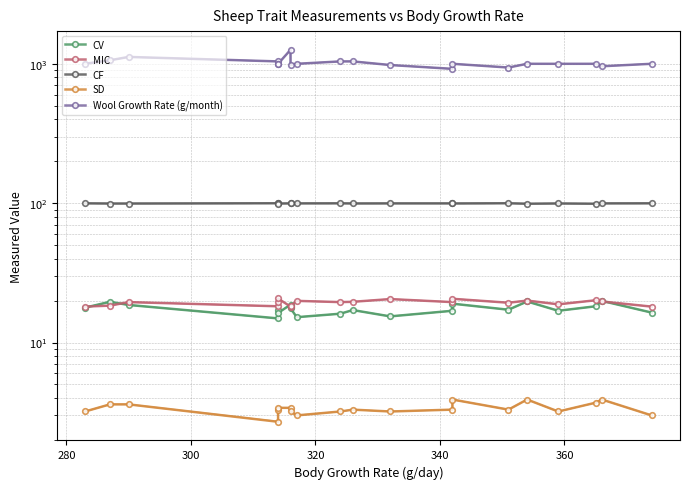

Where is CV nearest to the value 17?

340